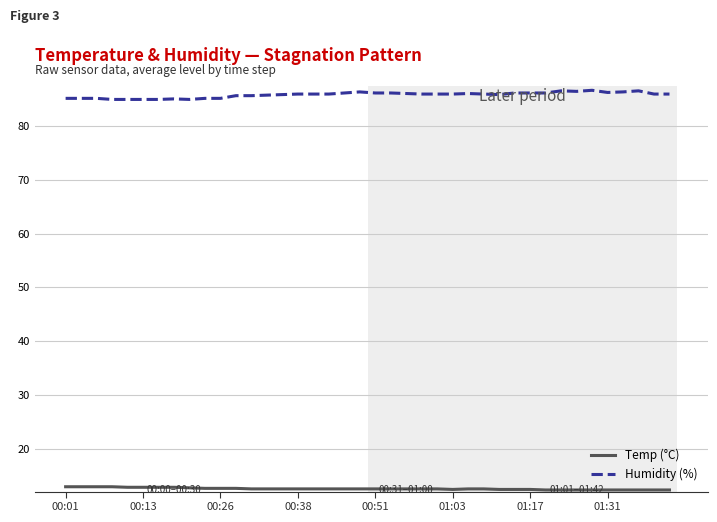

Rank the series by their maximum value, from highest to lowest.

Humidity (%), Temp (°C)